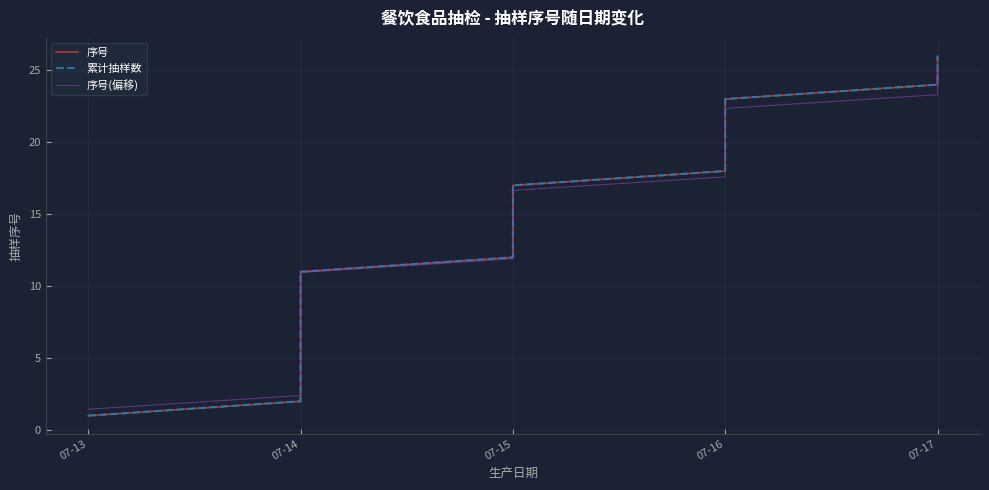

Which series has the largest total across all categories?

序号